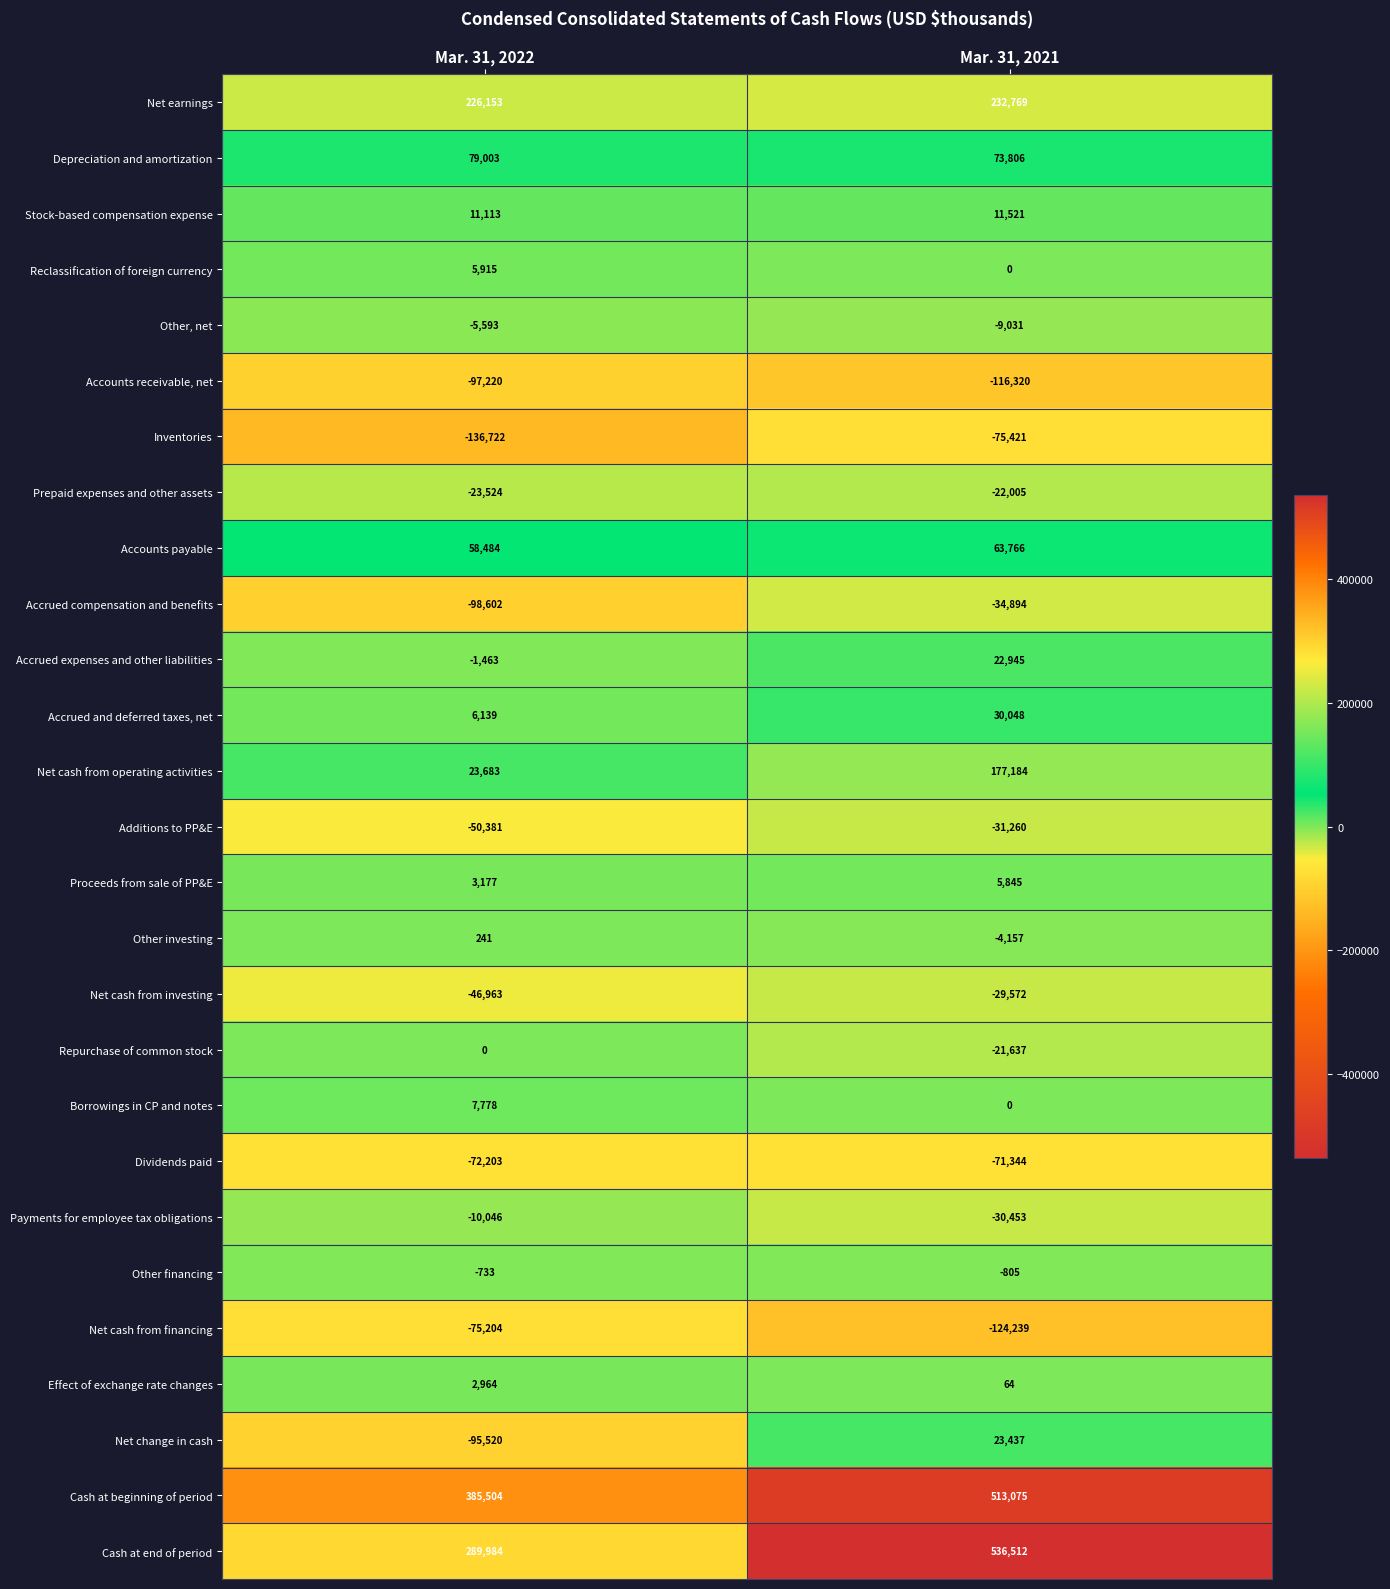

What is the difference between the maximum and minimum values in the Additions to PP&E series?

19121